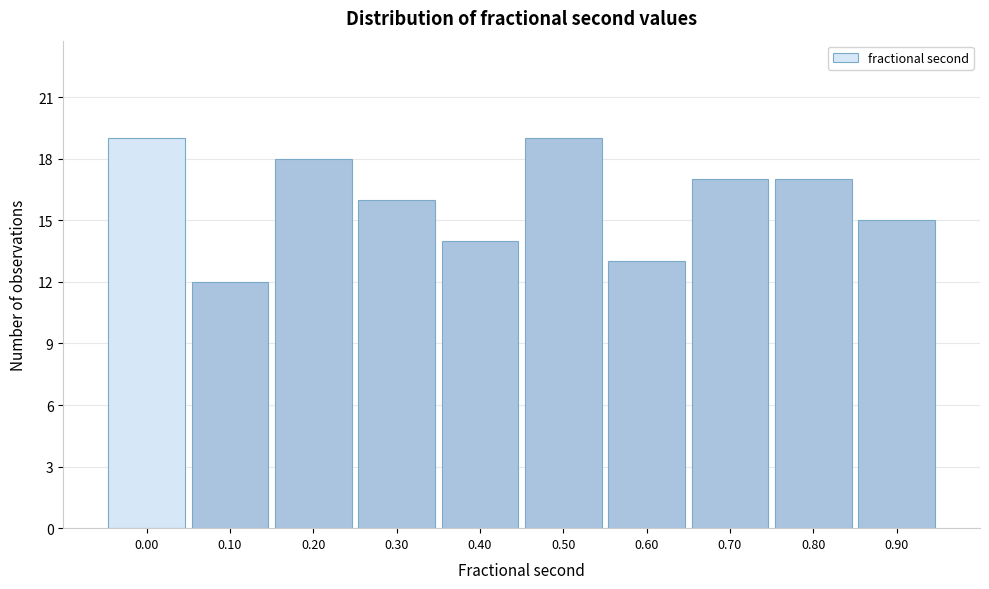

Reading right to left, transcribe all the data shown in this chart.

0.90=15	0.80=17	0.70=17	0.60=13	0.50=19	0.40=14	0.30=16	0.20=18	0.10=12	0.00=19